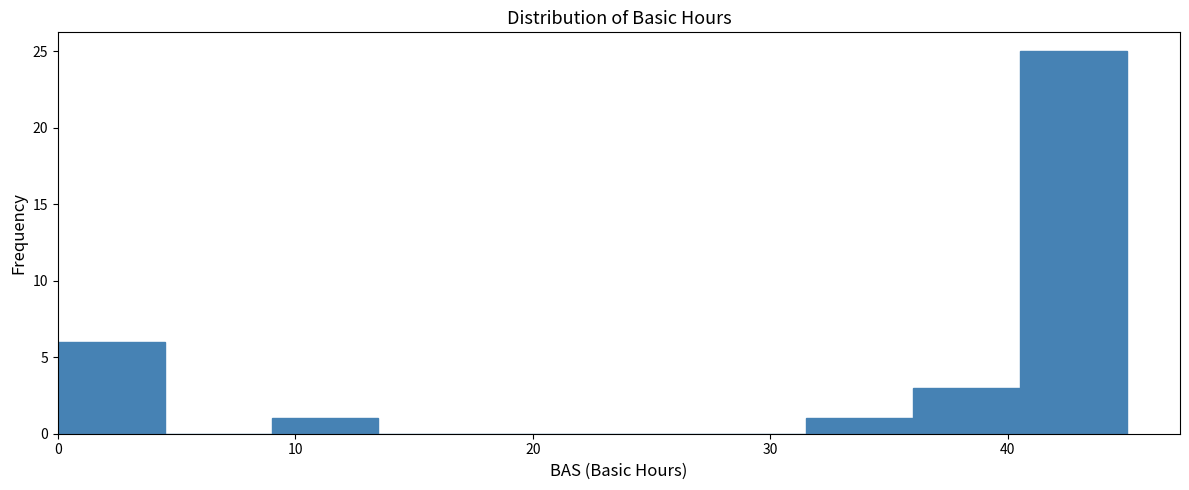

Which range on the x-axis has the tallest bar?

40.5 to 45.0